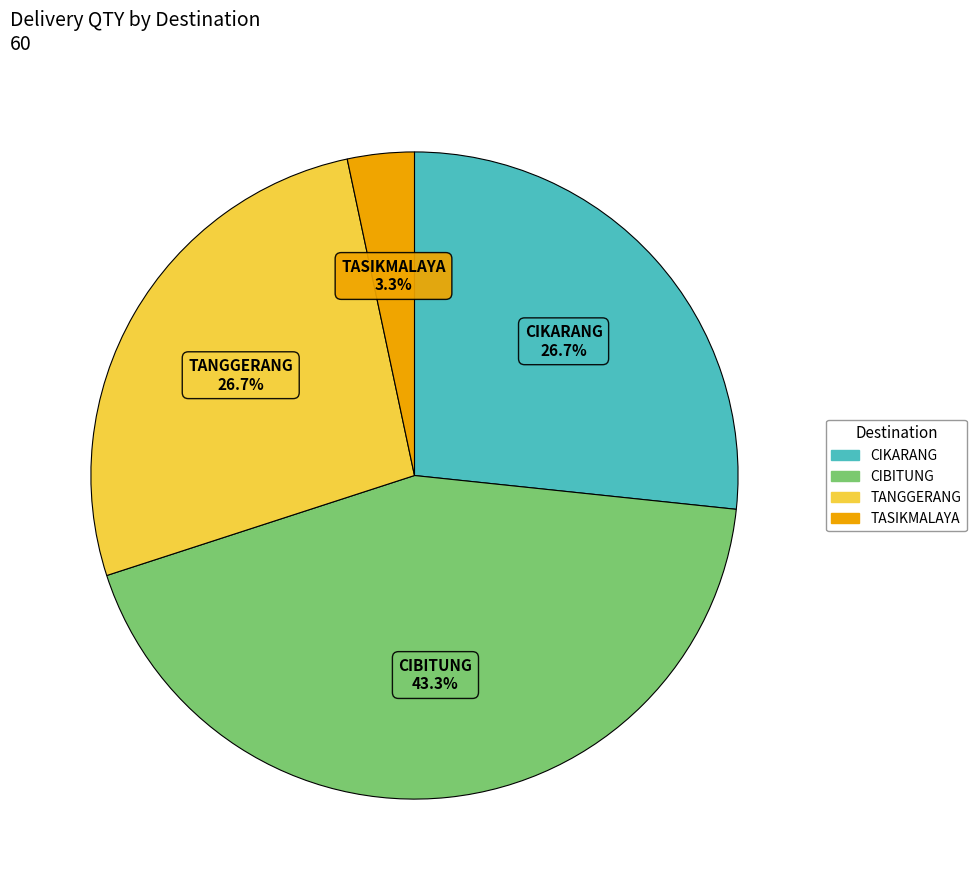

Is there a majority slice in this chart?

No